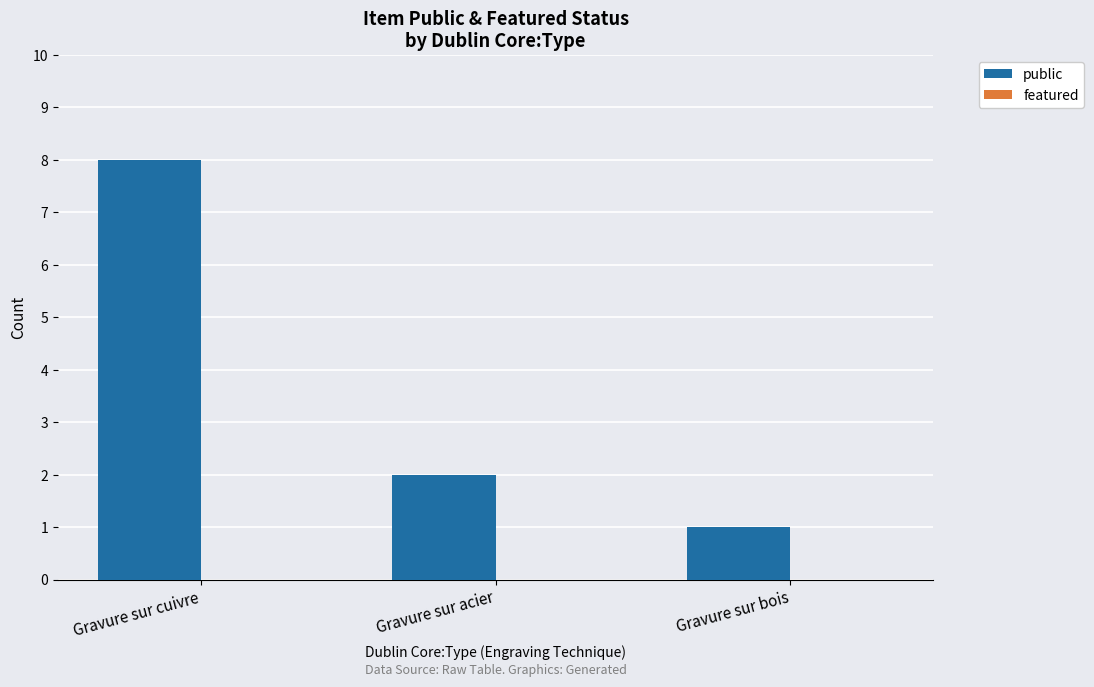

The value at Gravure sur cuivre is 12. True or false?

False